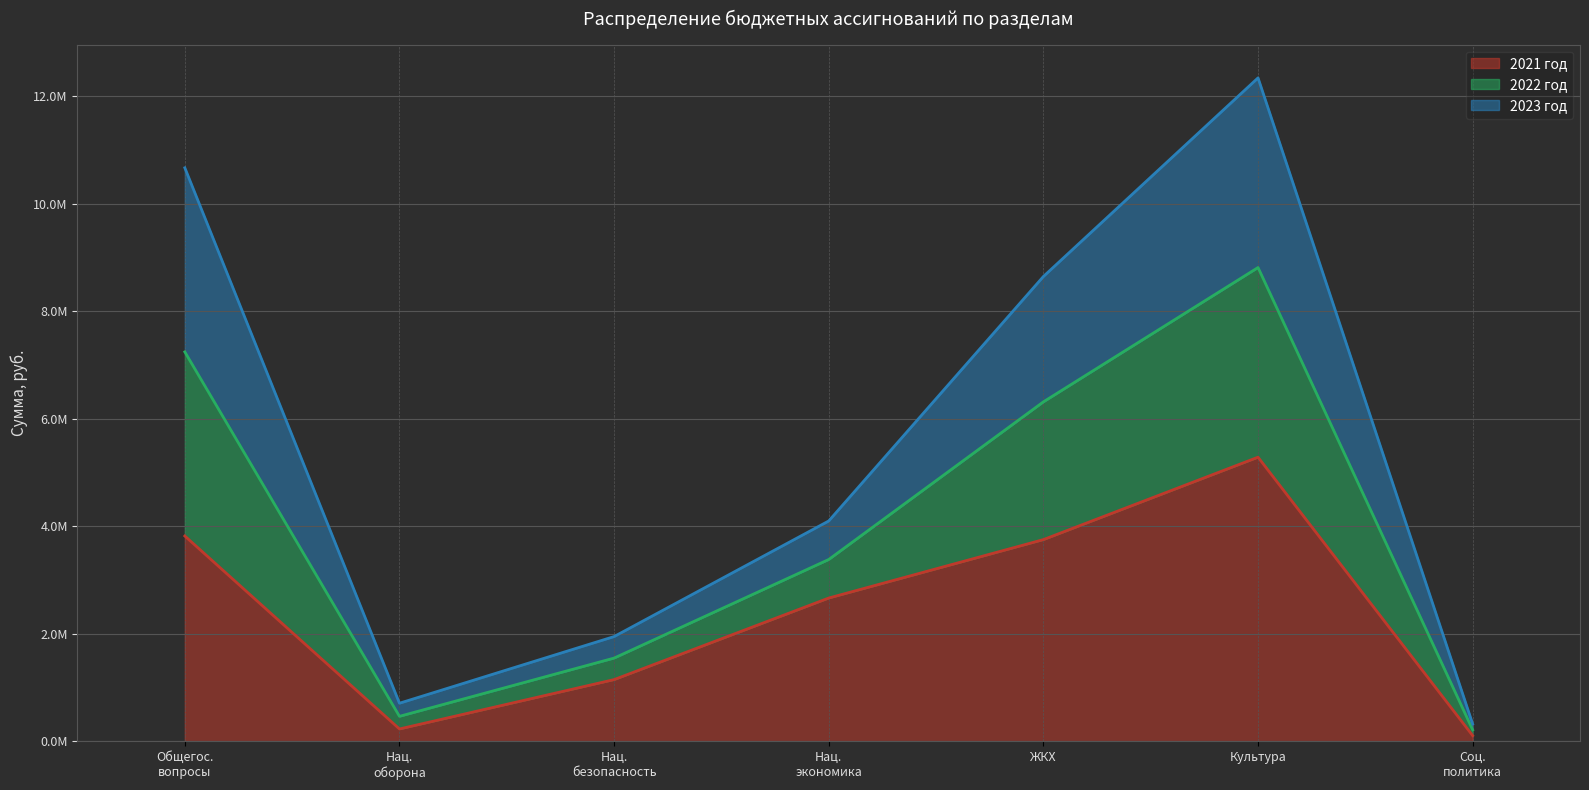

In 2022 год, how many points are lower than both neighbors (excluding endpoints)?

1